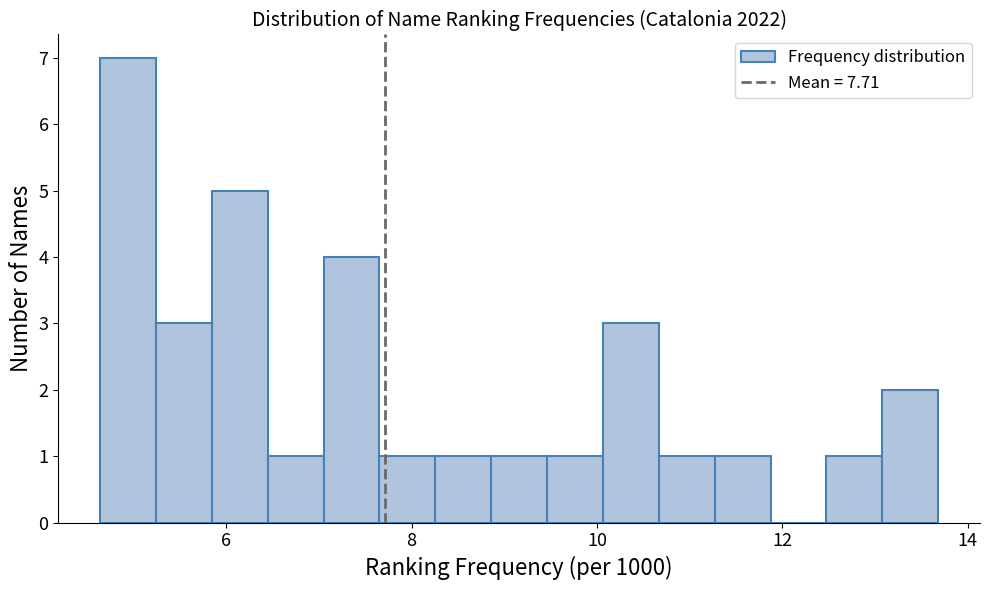

Around what value on the x-axis is the tallest bar? Give the approximate position of its centre, as read against the axis.

5.0